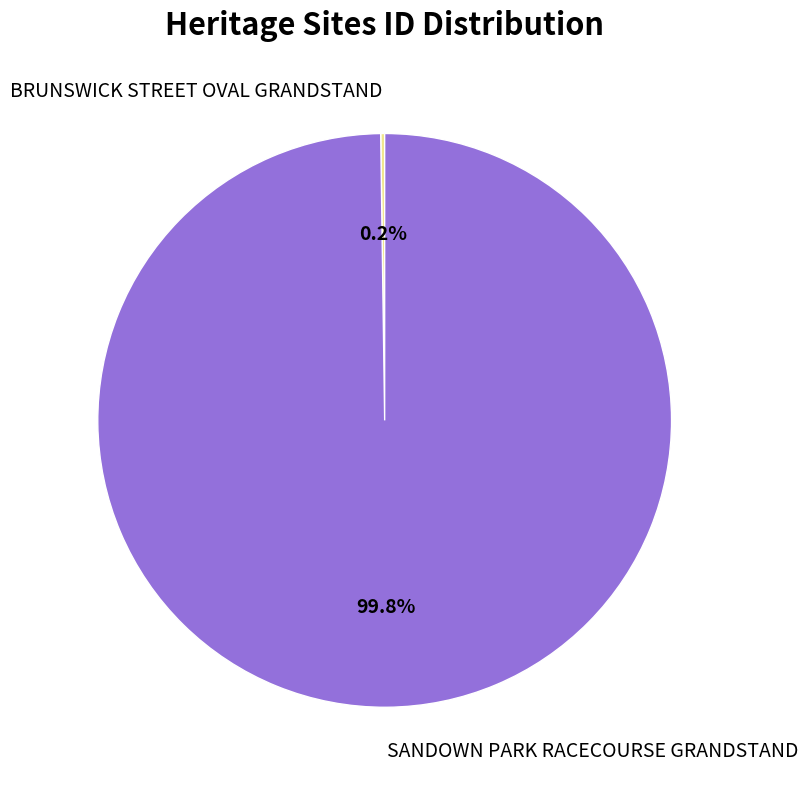

What is the largest slice in the pie chart?

SANDOWN PARK RACECOURSE GRANDSTAND